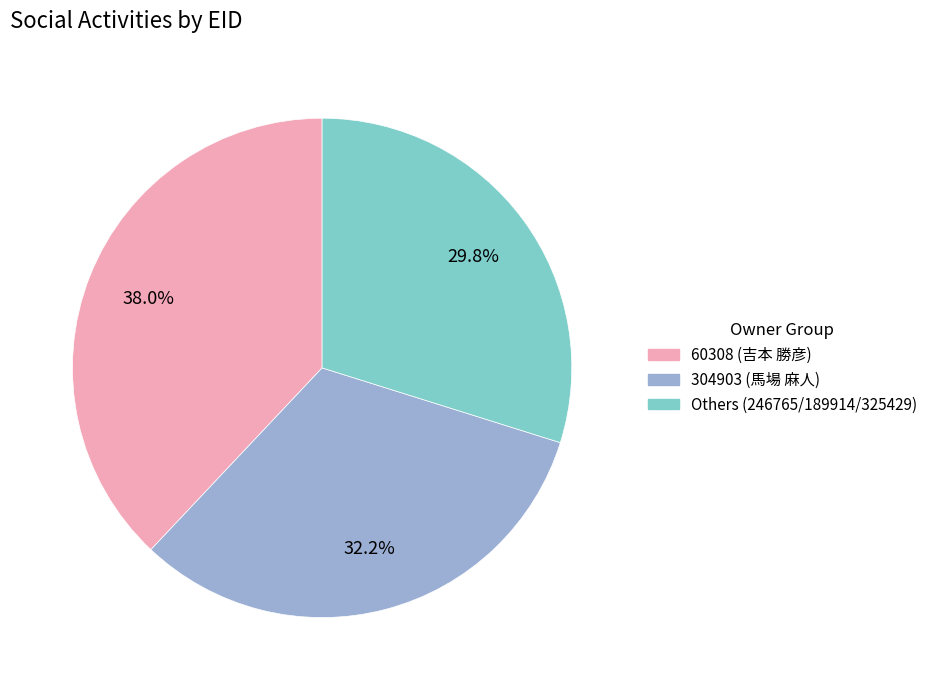

Rank the categories by value from highest to lowest.

60308 (吉本 勝彦), 304903 (馬場 麻人), Others (246765/189914/325429)